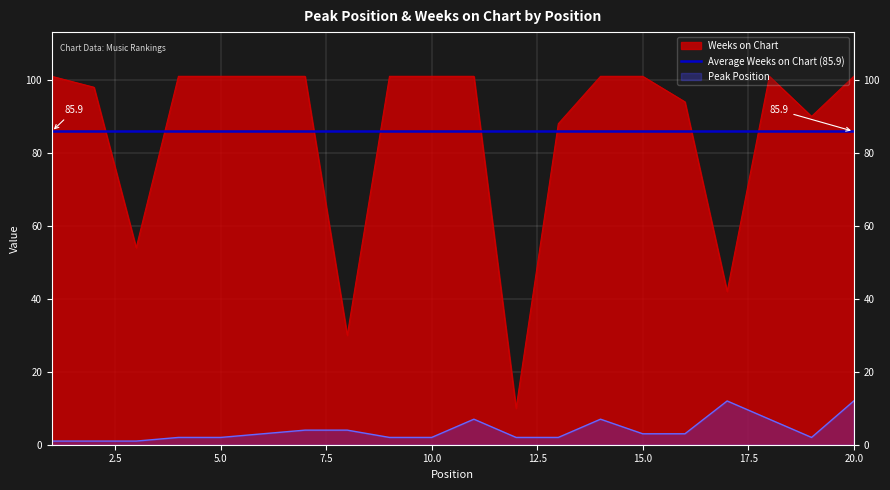

What is the difference between the second highest and minimum values in the Weeks on Chart series?

91